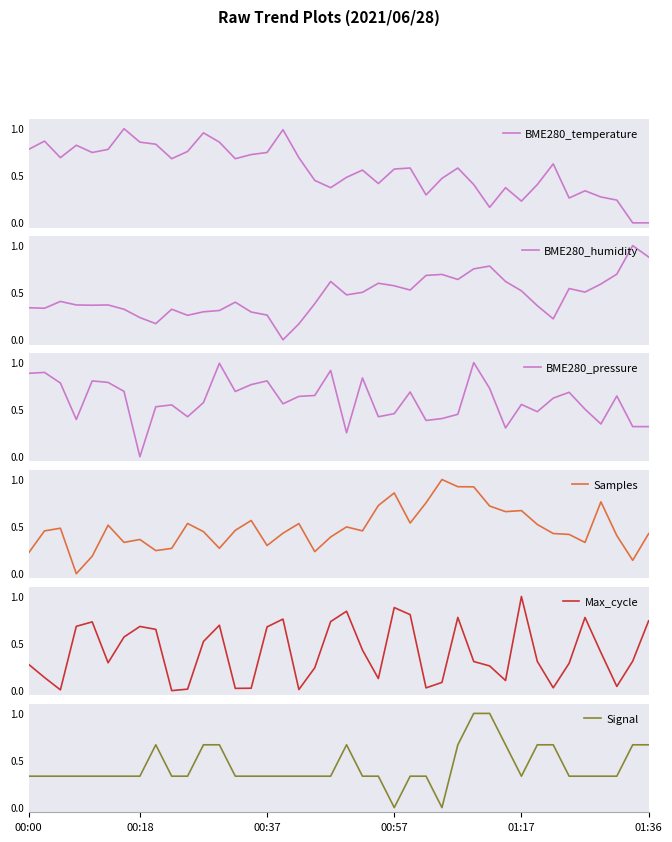

Does the chart have visible grid lines?

No